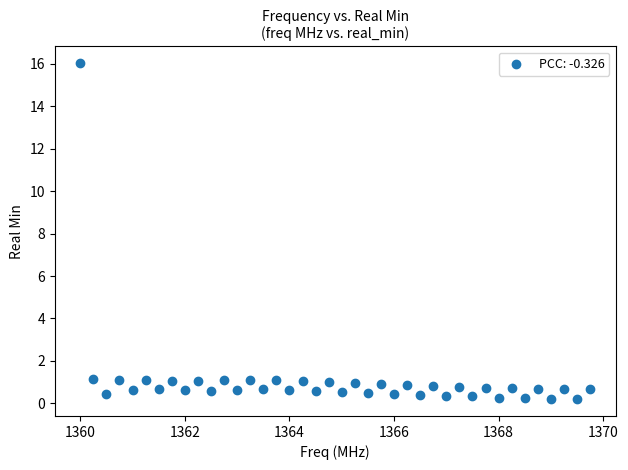

What is the range of X values (max minus min)?

9.8